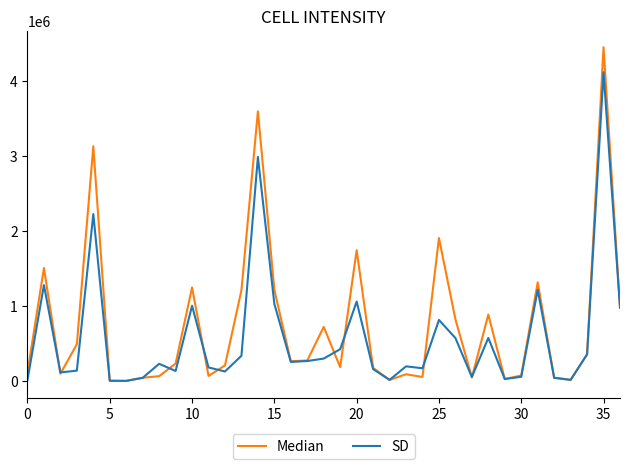

Which series has the largest total across all categories?

Median